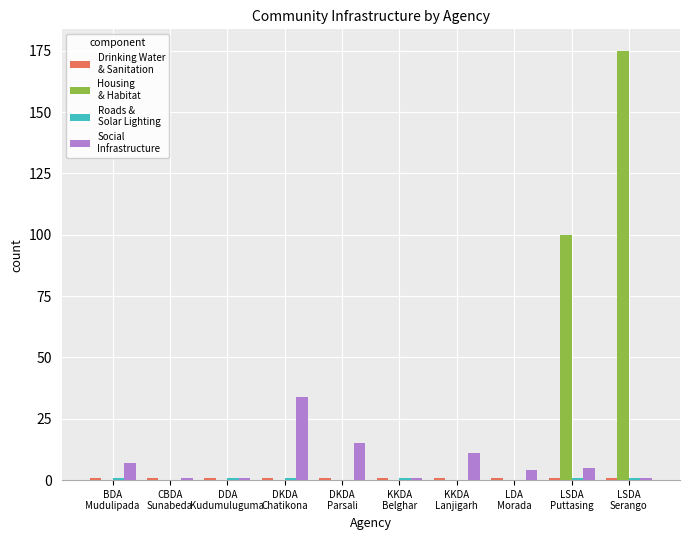

How many data points does each series have?

10